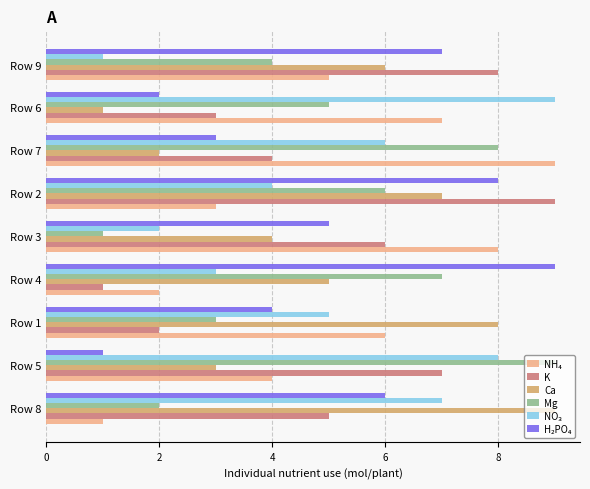

At which category is the sum across all series the highest?

Row 2